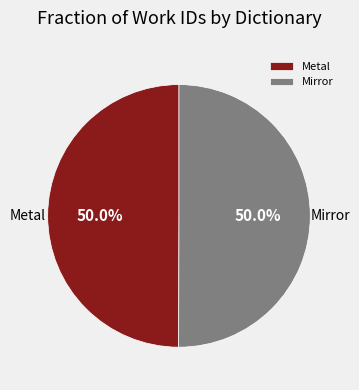

Combined, what portion of the pie is Mirror and Metal?

100.0%